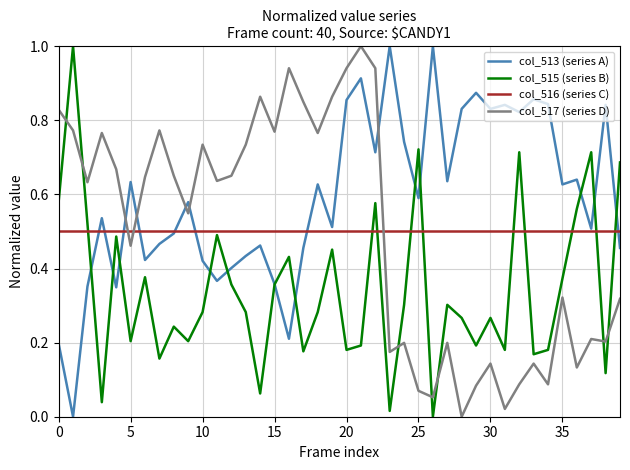

Which series has the largest total across all categories?

col_513 (series A)